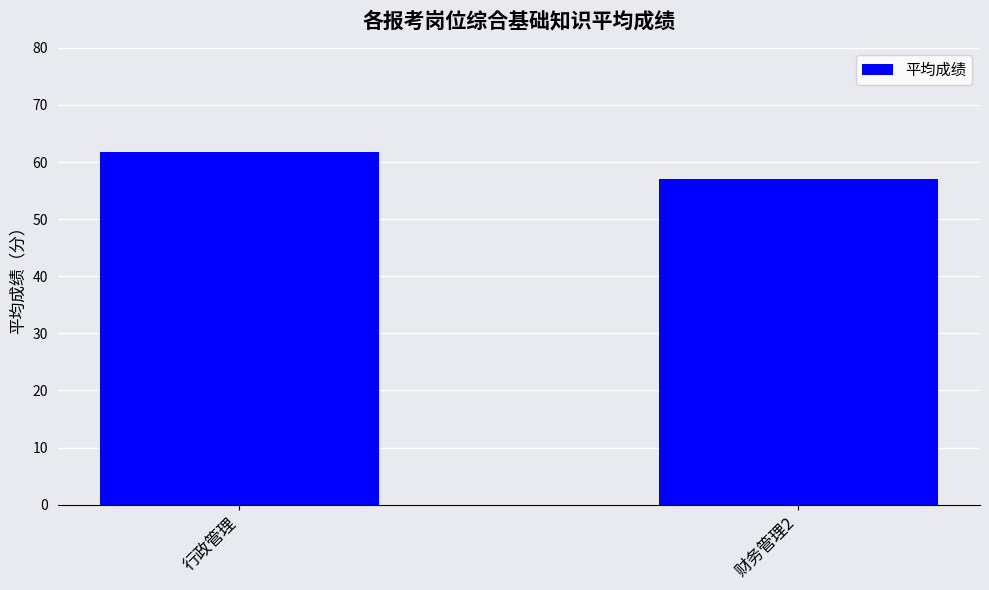

Reading left to right, what are all the values shown in this chart?

61.8	57.0